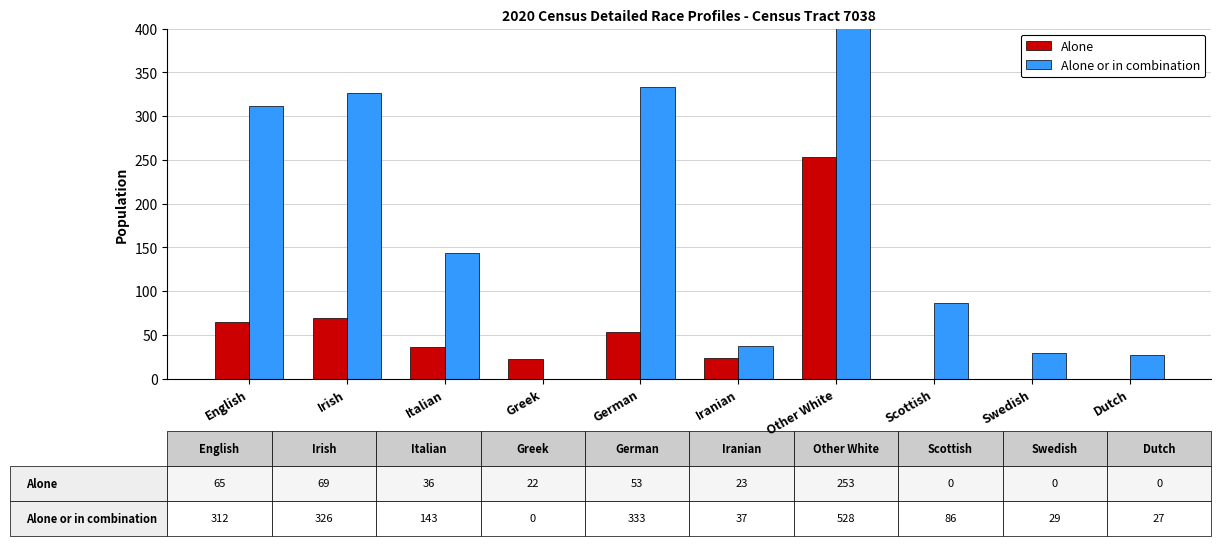

What is the label of the 6th bar from the left?

Iranian